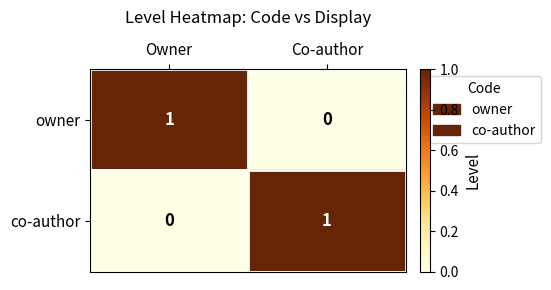

At which label is co-author closest to 0?

Owner